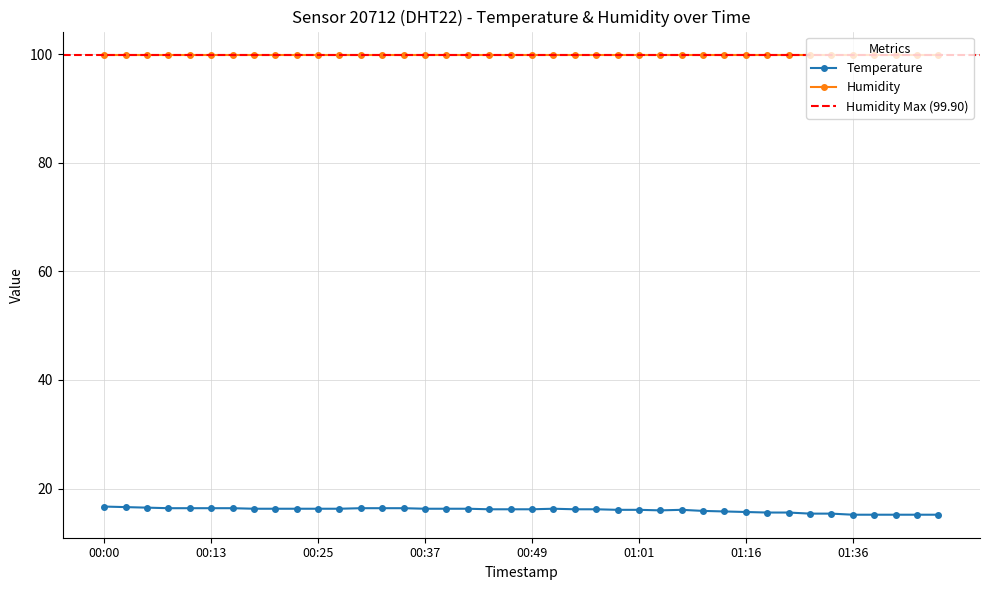

What is the label of the 18th point from the left?

00:42